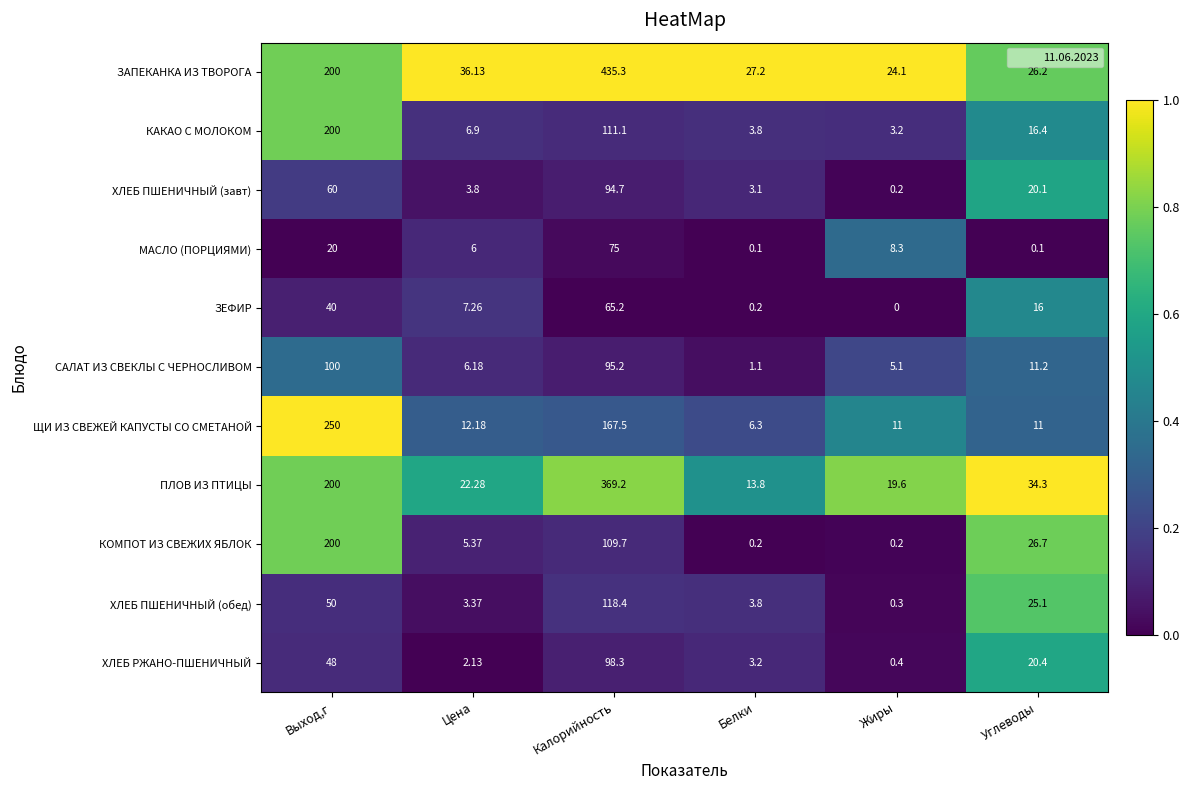

Rank the categories by ЗАПЕКАНКА ИЗ ТВОРОГА value from lowest to highest.

Жиры, Углеводы, Белки, Цена, Выход,г, Калорийность